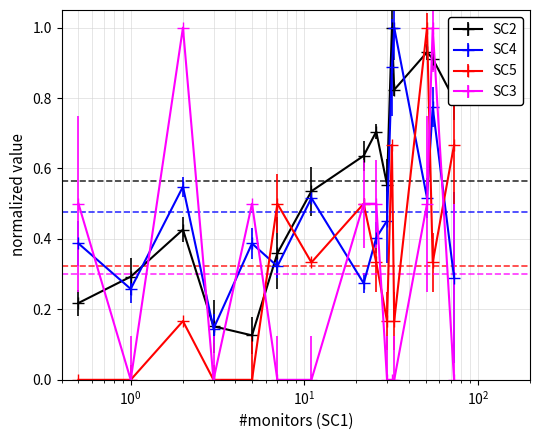

Is this an area chart (filled region under the line)?

No